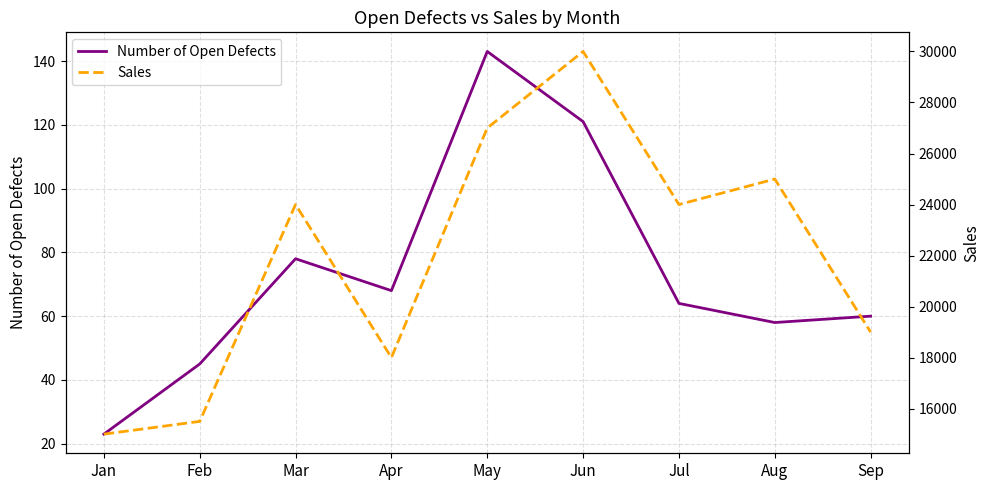

The value of Sales at Mar is 6463. True or false?

False